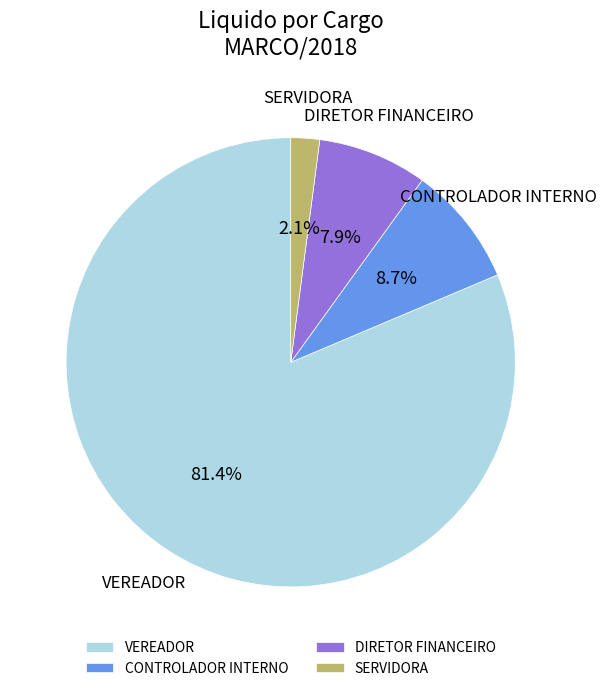

What percentage do CONTROLADOR INTERNO and VEREADOR together represent?

90.0%